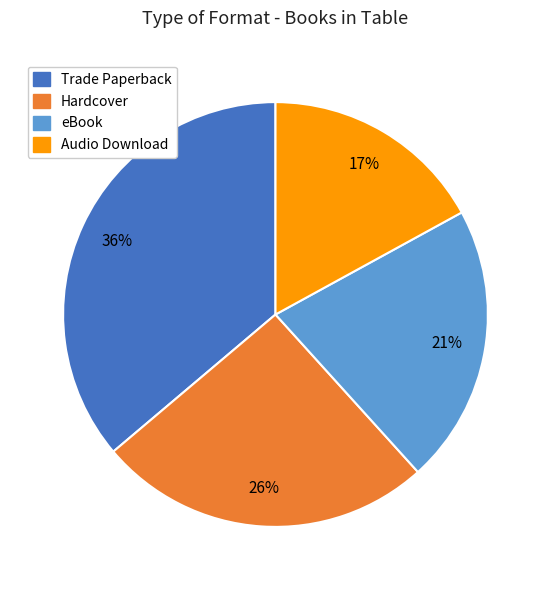

The Audio Download slice represents 17% of the pie. True or false?

True